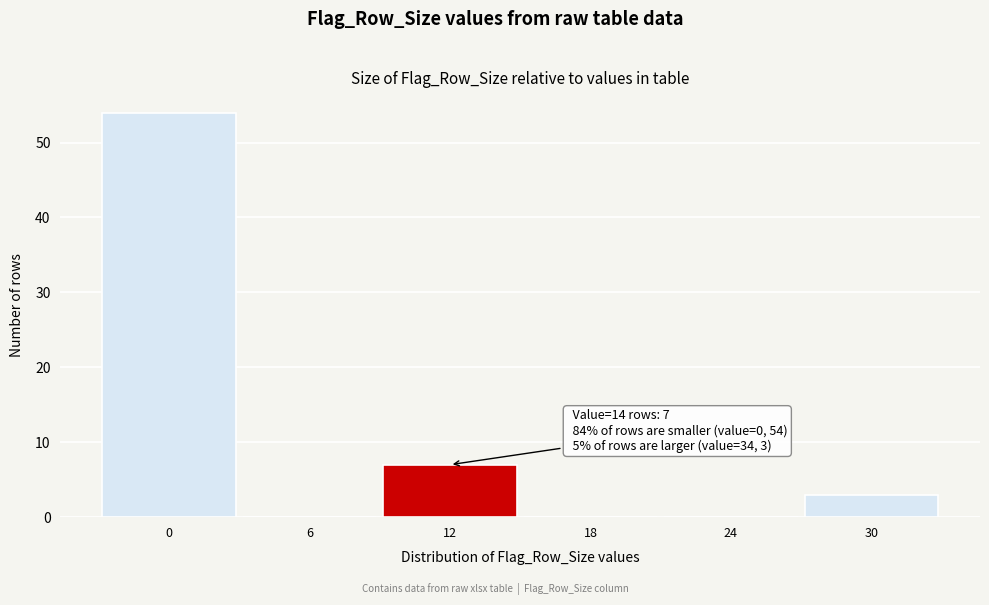

Reading left to right, list all the values displayed in this chart.

0=54	6=0	12=7	18=0	24=0	30=3